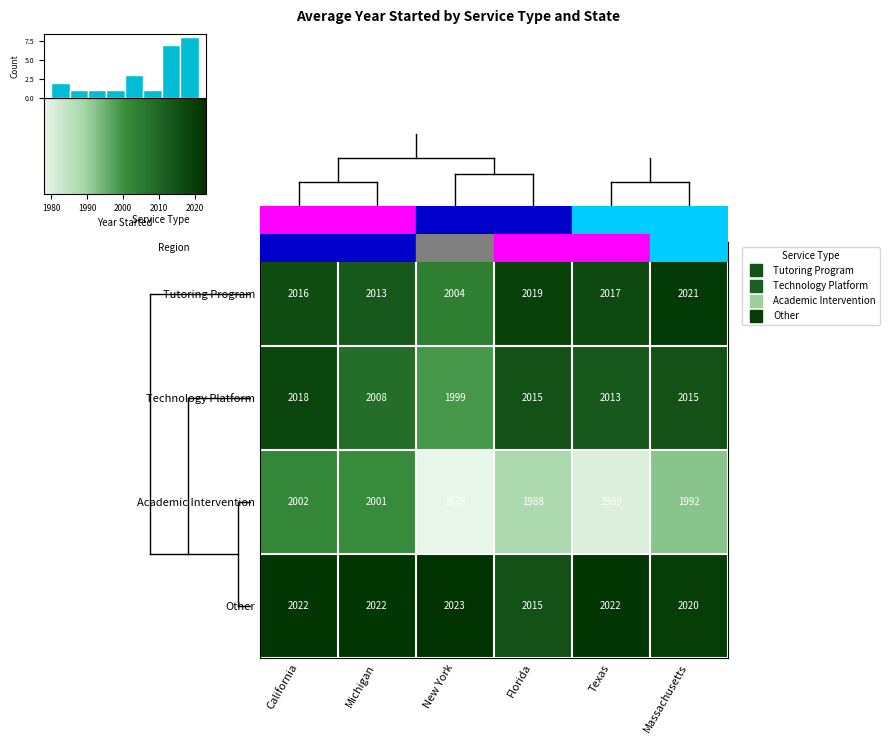

The Other series shows 1172 at Massachusetts. True or false?

False